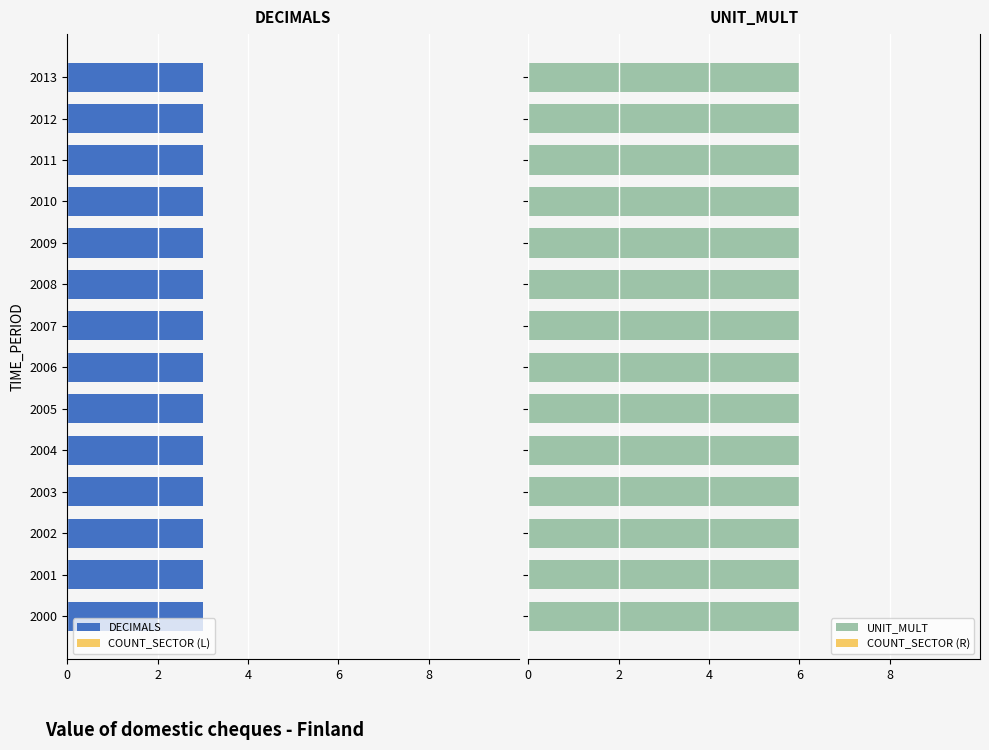

Rank the series by their maximum value, from lowest to highest.

COUNT_SECTOR (L), COUNT_SECTOR (R), DECIMALS, UNIT_MULT